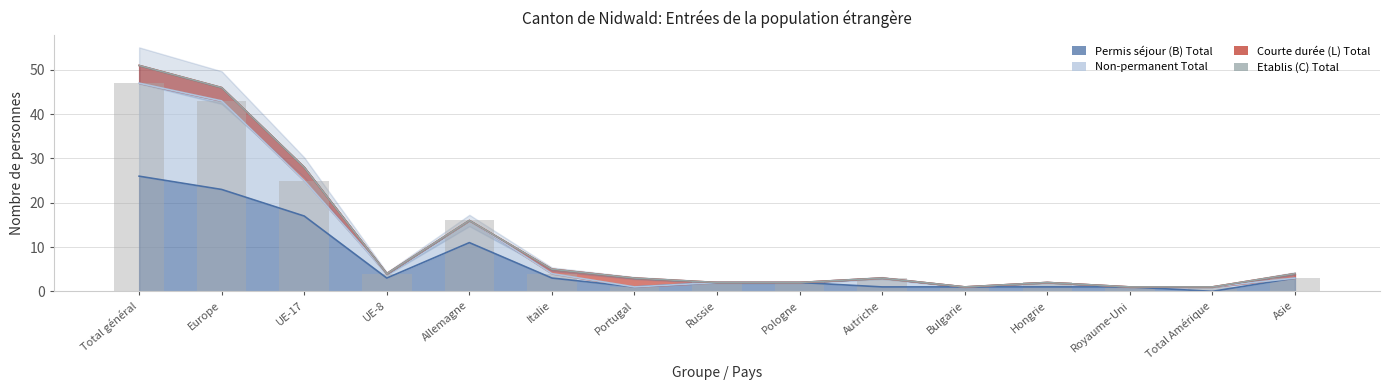

What is the label of the 12th bar from the left?

Hongrie